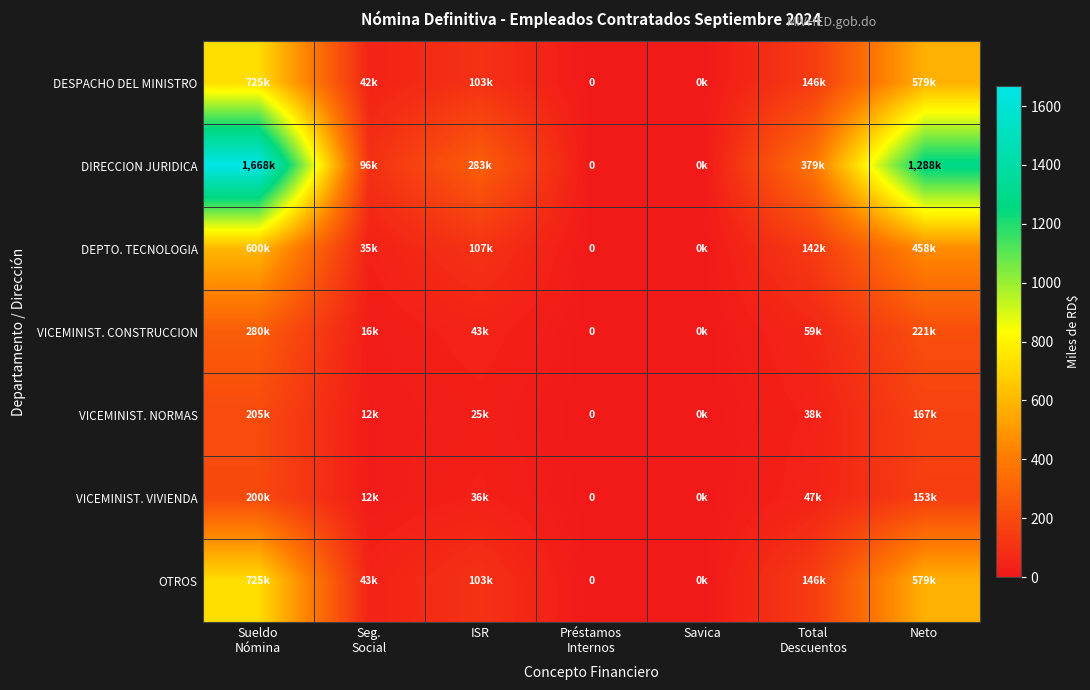

Which series has the largest total across all categories?

DIRECCION JURIDICA